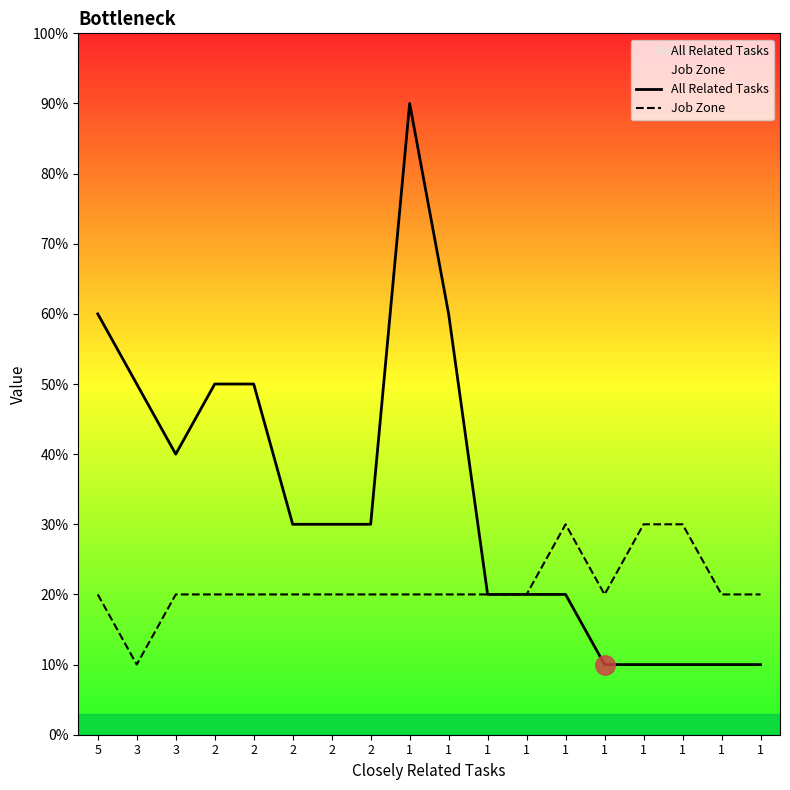

Reading right to left, list all the values displayed in this chart.

All Related Tasks: 1	1	1	1	1	2	2	2	6	9	3	3	3	5	5	4	5	6
Job Zone: 2	2	3	3	2	3	2	2	2	2	2	2	2	2	2	2	1	2